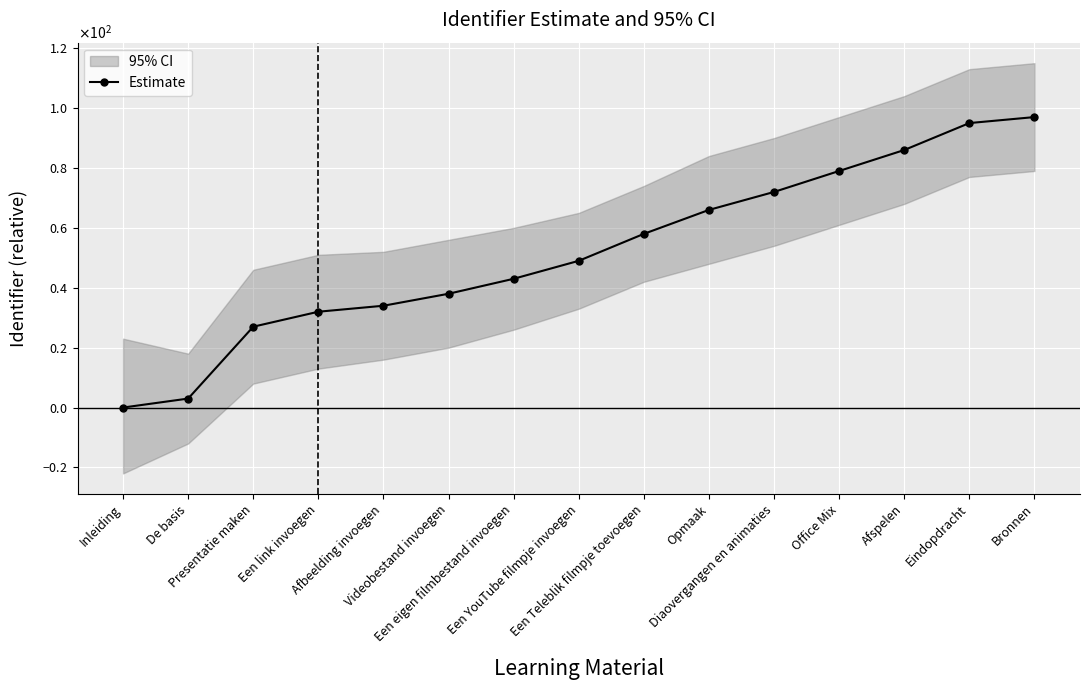

List the labels in order of value, largest first.

Bronnen, Eindopdracht, Afspelen, Office Mix, Diaovergangen en animaties, Opmaak, Een Teleblik filmpje toevoegen, Een YouTube filmpje invoegen, Een eigen filmbestand invoegen, Videobestand invoegen, Afbeelding invoegen, Een link invoegen, Presentatie maken, De basis, Inleiding